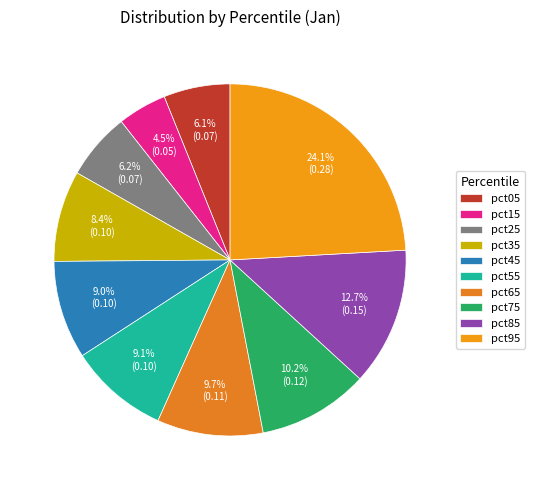

Is the sum of pct45 and pct55 greater than half?

No